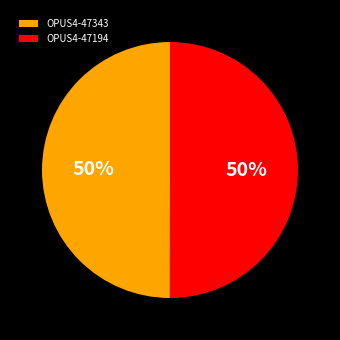

True or false: OPUS4-47343 accounts for 50% of the total.

True